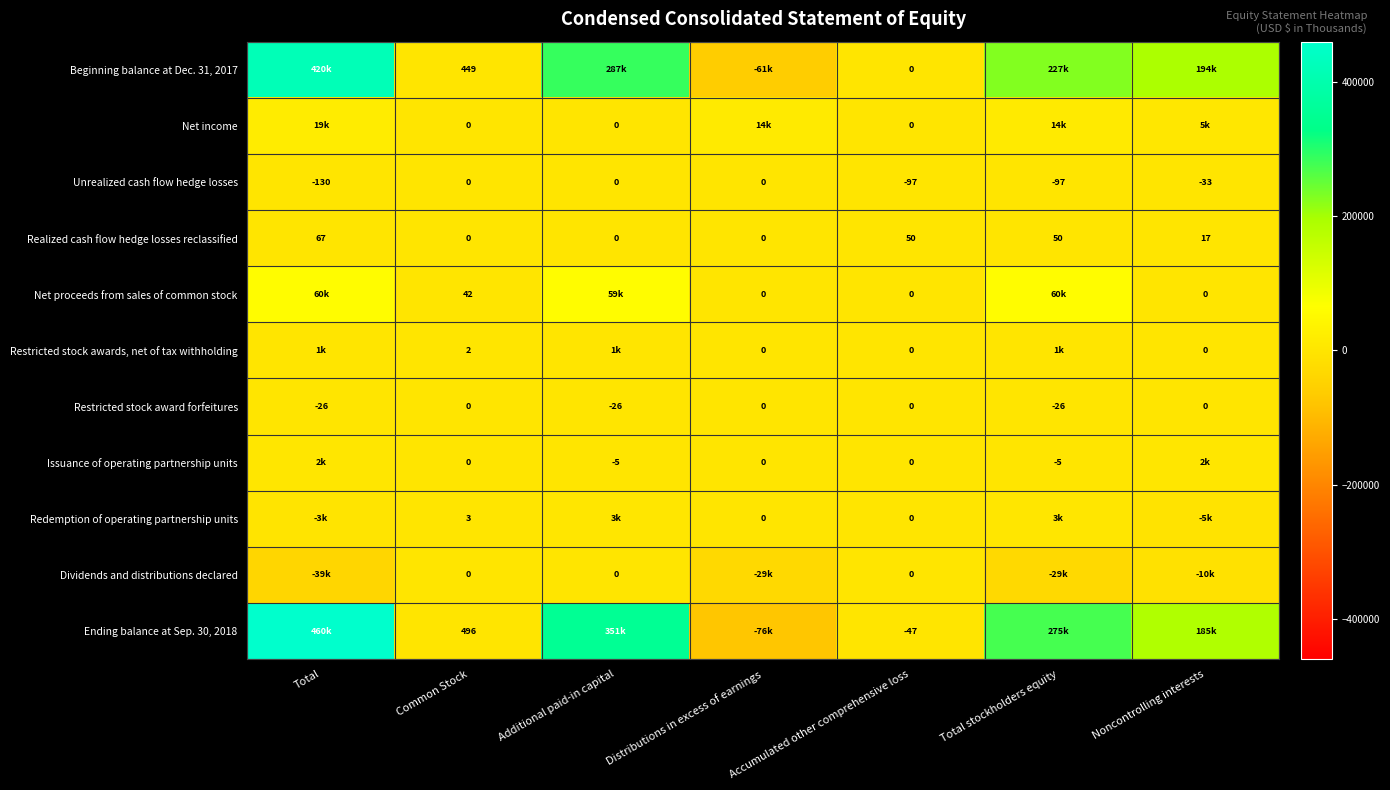

The value of Unrealized cash flow hedge losses at Noncontrolling interests is -13. True or false?

False